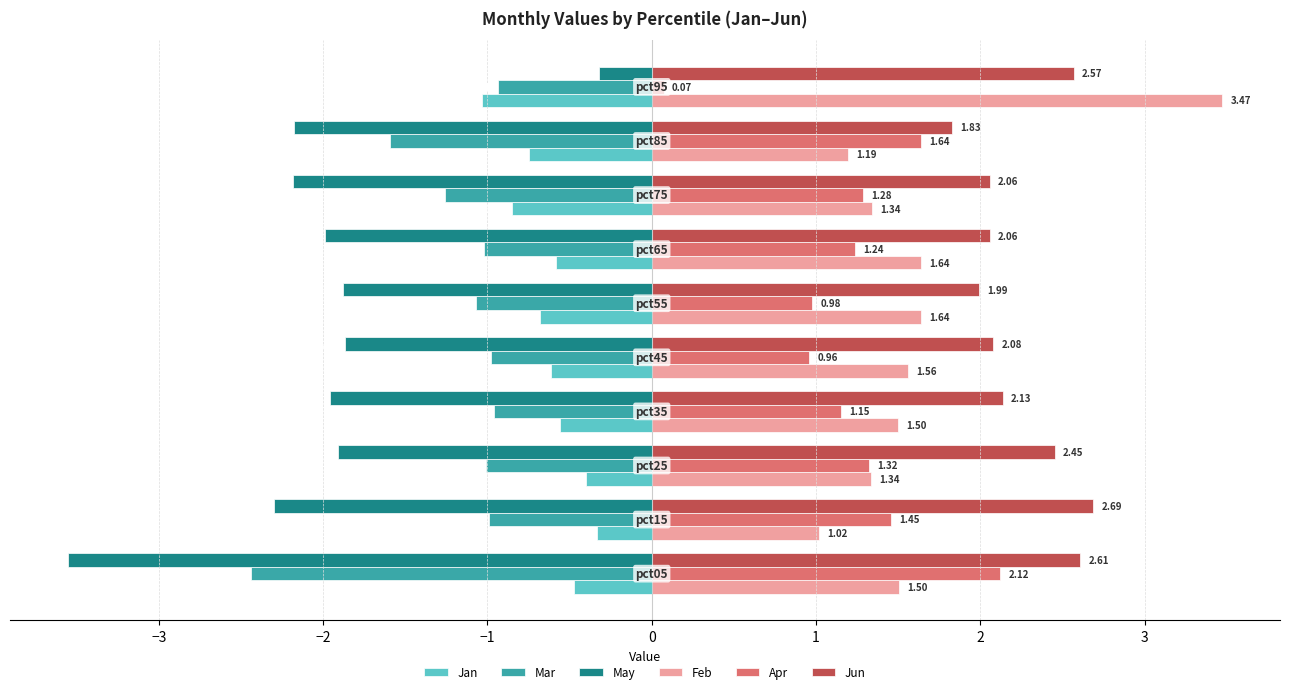

How many values in the Jun series are below 2?

2